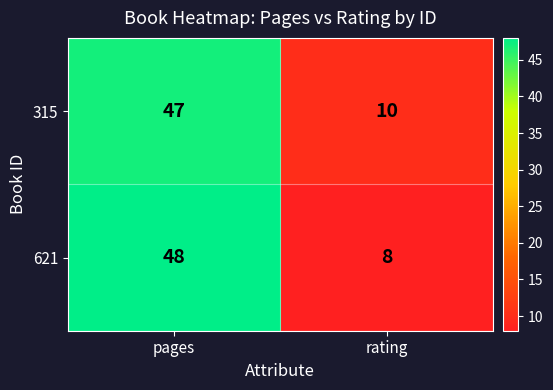

What is the sum of all 621 values?

56